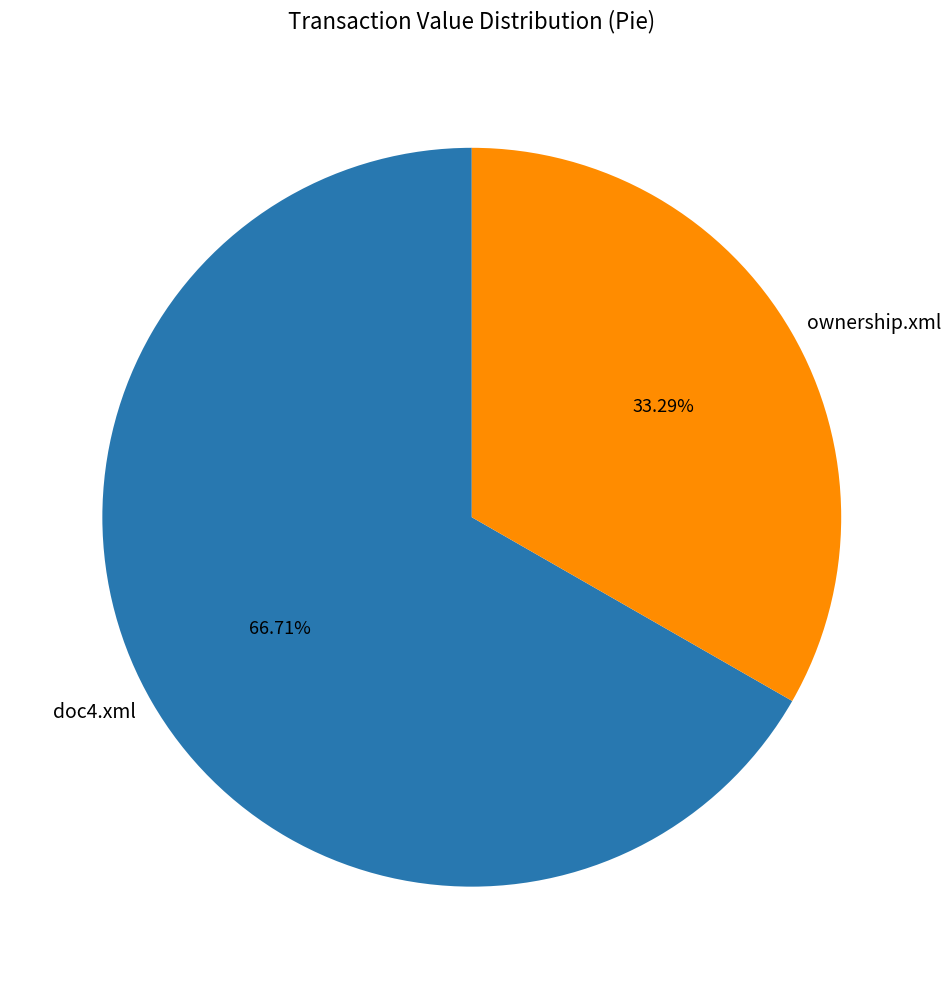

Rank the categories by value from lowest to highest.

ownership.xml, doc4.xml